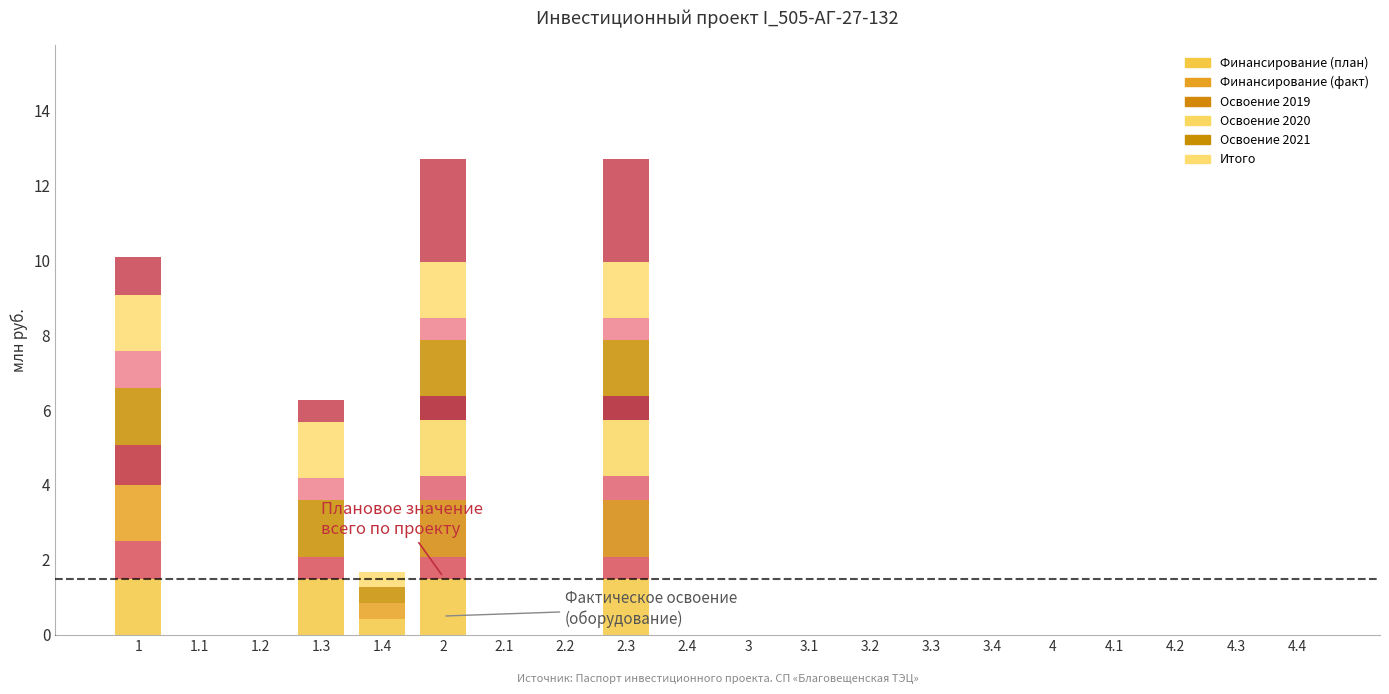

What is the label of the 16th bar from the left?

4